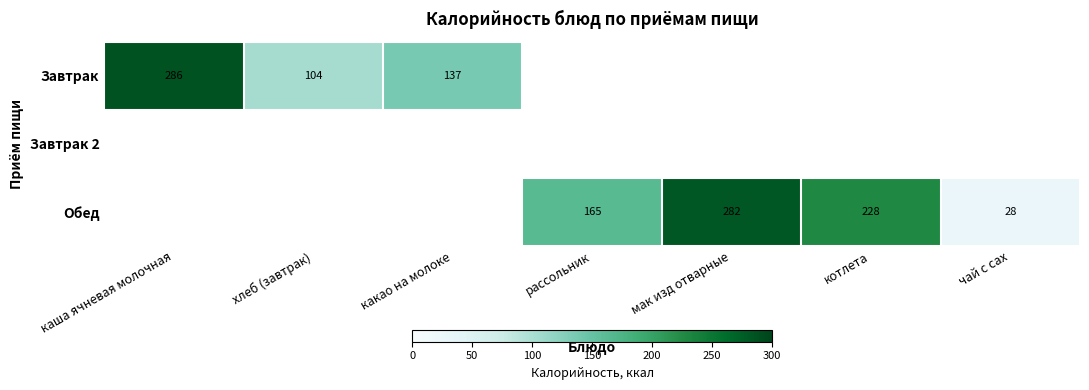

The Обед series shows 279 at рассольник. True or false?

False